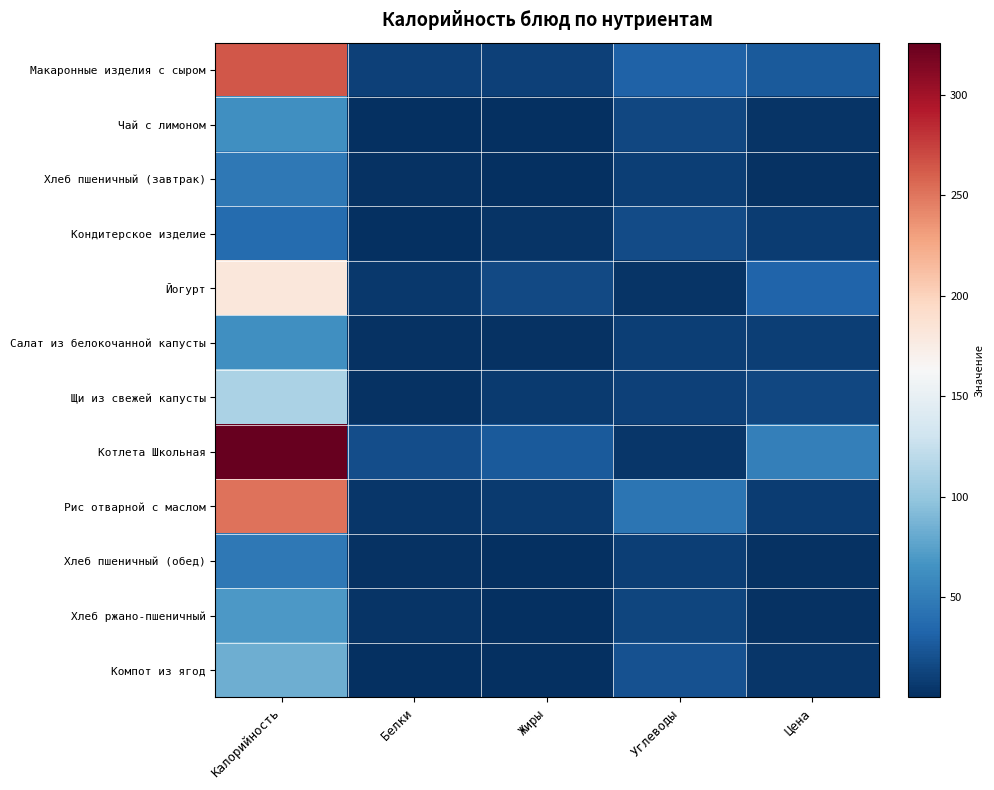

What is the maximum value shown in the chart?

325.8